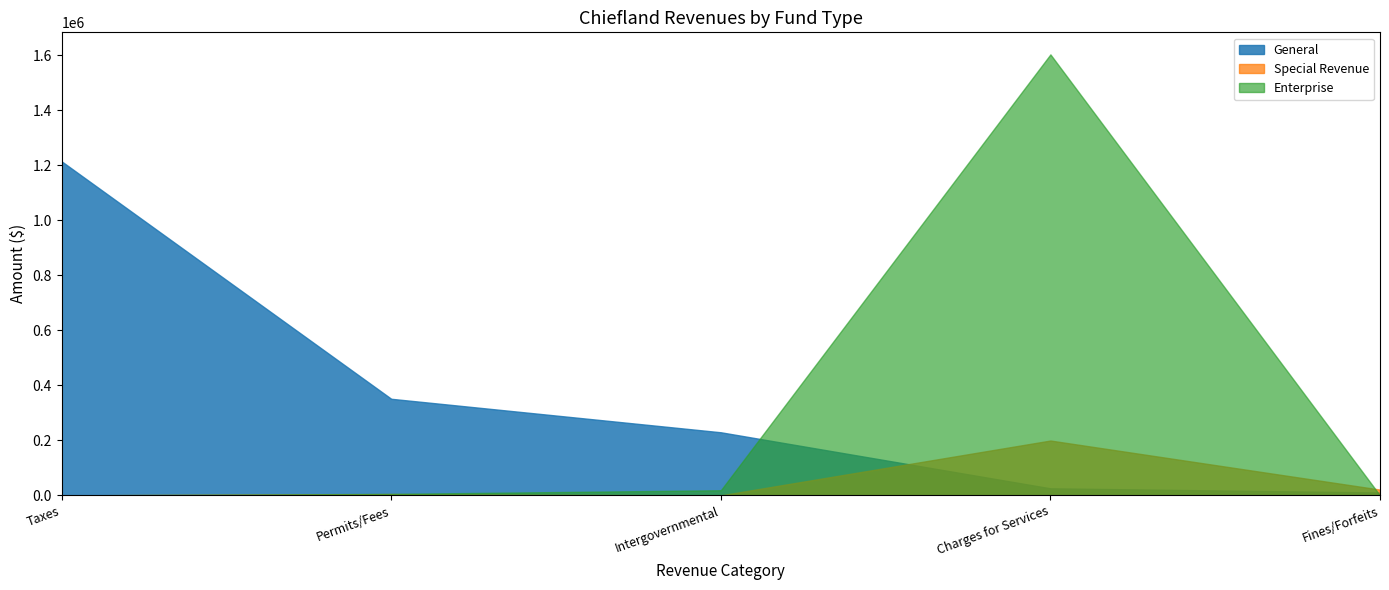

List the series in order of their peak value, lowest first.

Special Revenue, General, Enterprise